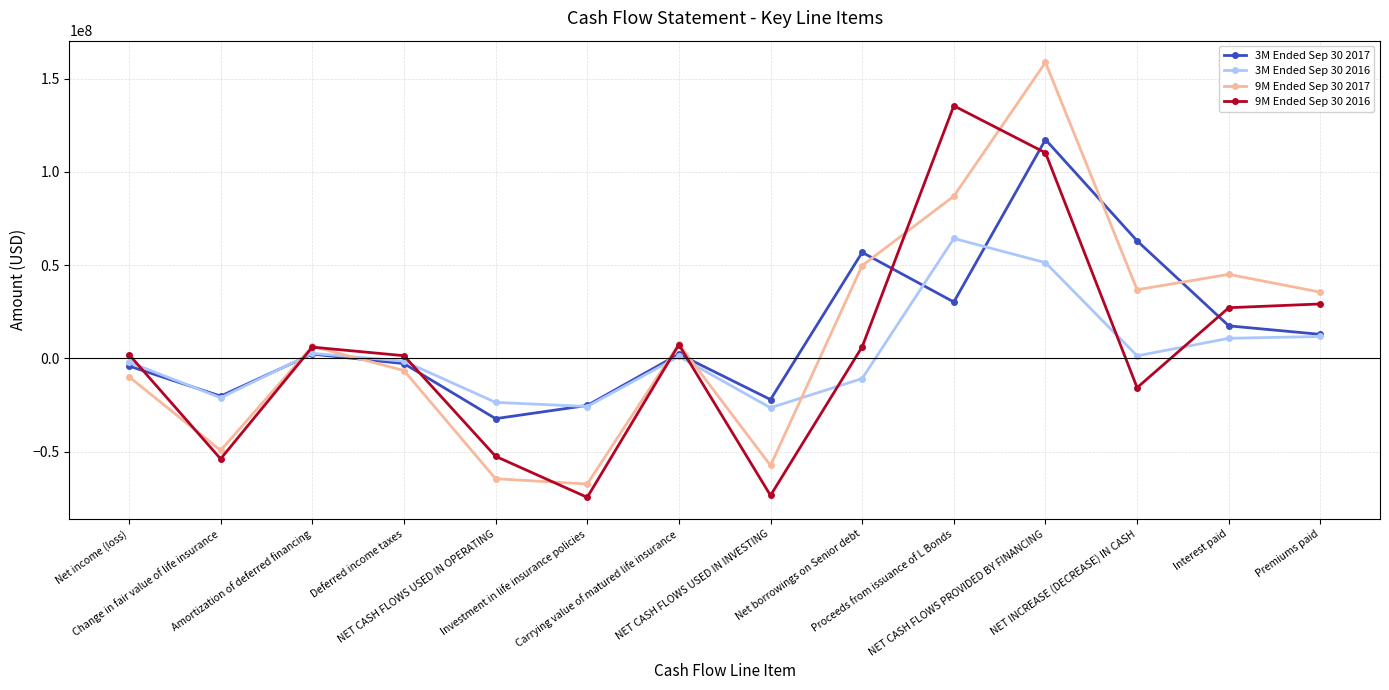

In 9M Ended Sep 30 2017, how many points are lower than both neighbors (excluding endpoints)?

4